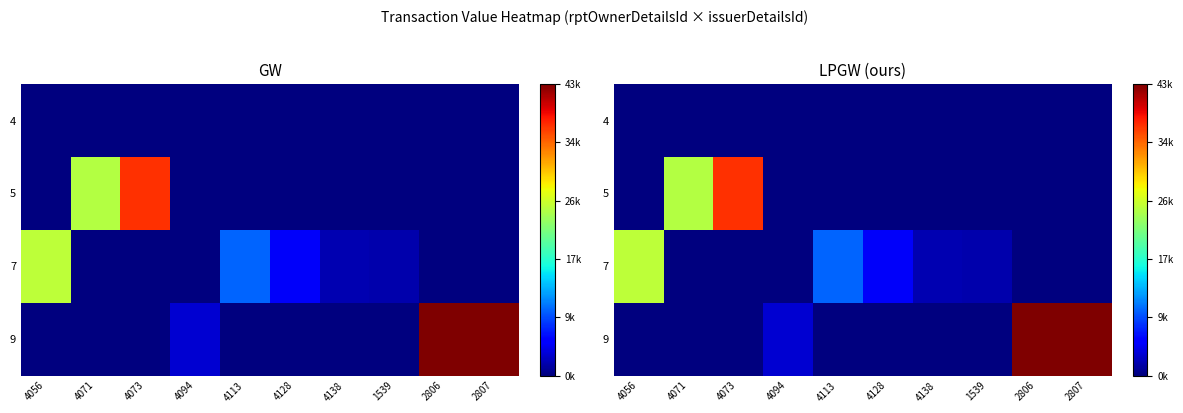

How many categories are shown in the chart?

10